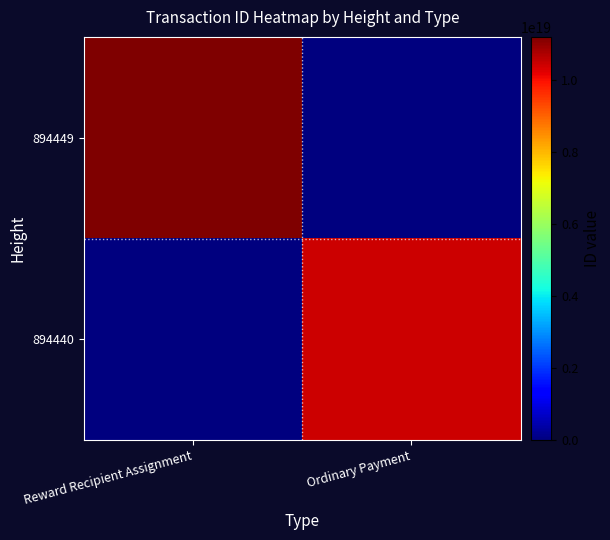

What is the spread (max minus min) of values at Ordinary Payment?

10443944614865819648